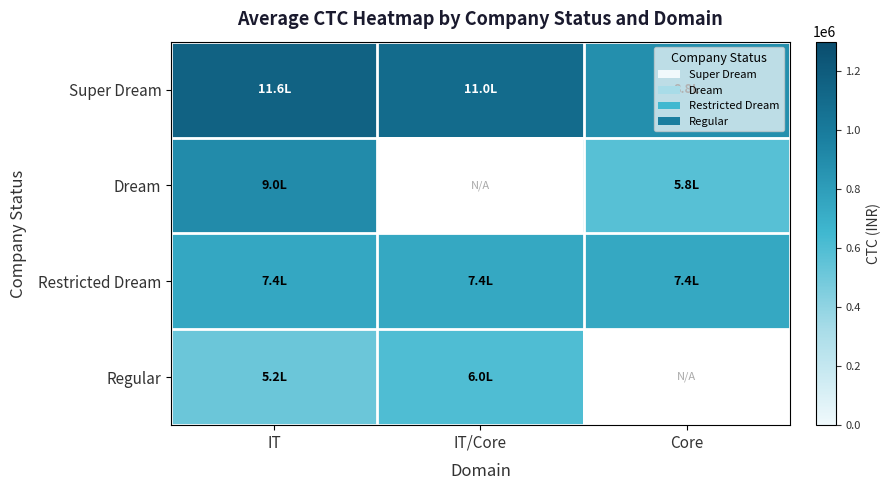

Rank the series by their maximum value, from lowest to highest.

Regular, Restricted Dream, Dream, Super Dream